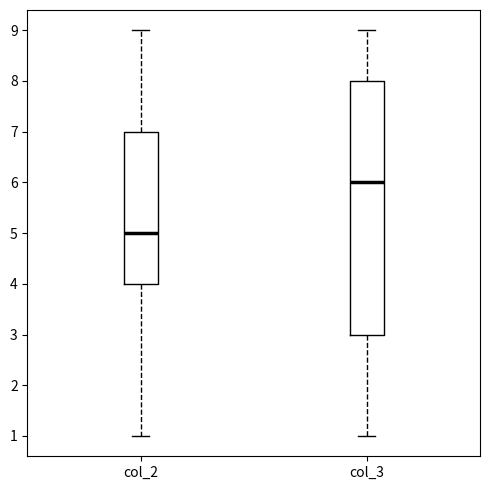

Which box's median line is the highest?

col_3